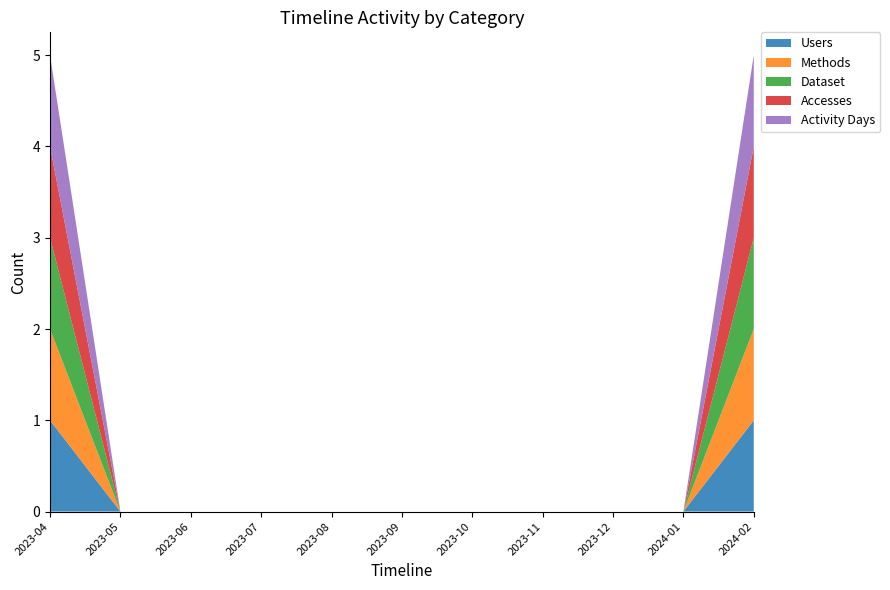

Reading left to right, what are all the values shown in this chart?

Users: 1	0	0	0	0	0	0	0	0	0	1
Methods: 1	0	0	0	0	0	0	0	0	0	1
Dataset: 1	0	0	0	0	0	0	0	0	0	1
Accesses: 1	0	0	0	0	0	0	0	0	0	1
Activity Days: 1	0	0	0	0	0	0	0	0	0	1